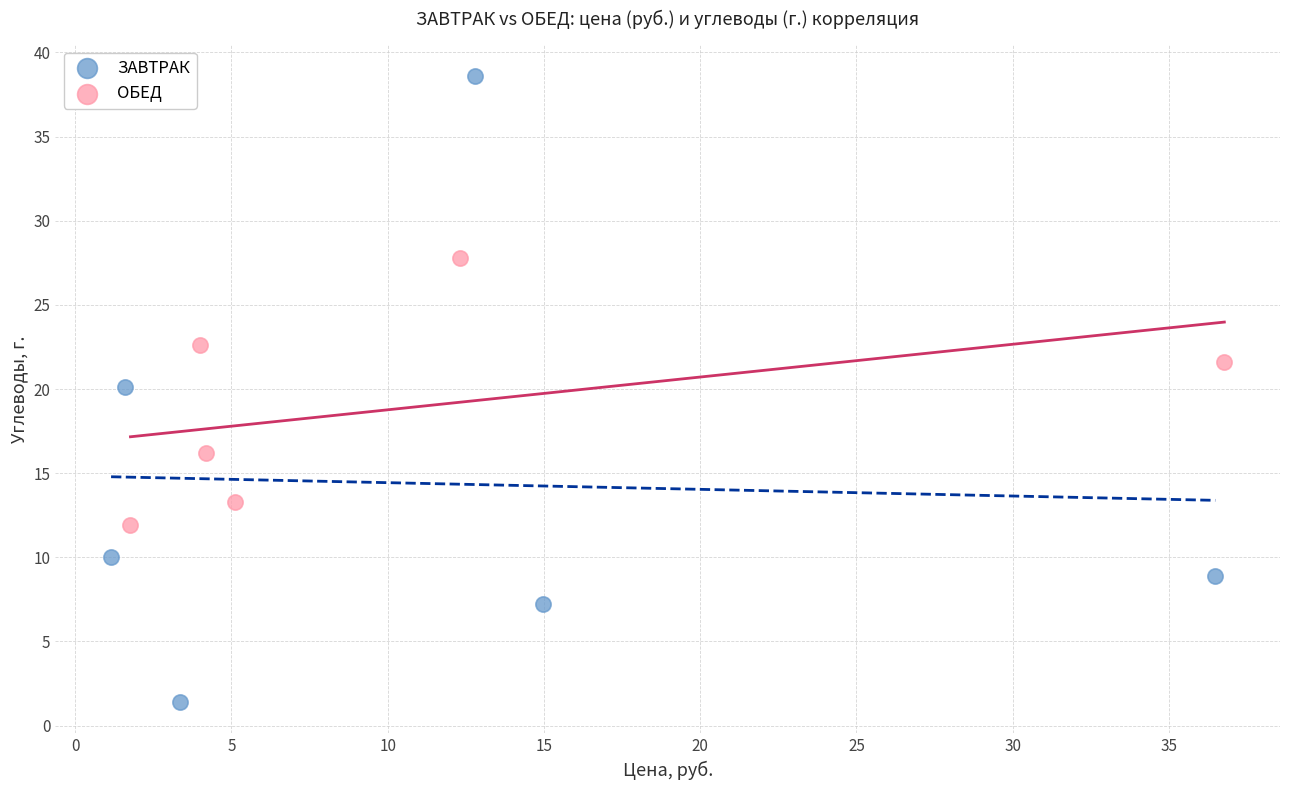

Which series reaches the minimum Y coordinate?

ЗАВТРАК